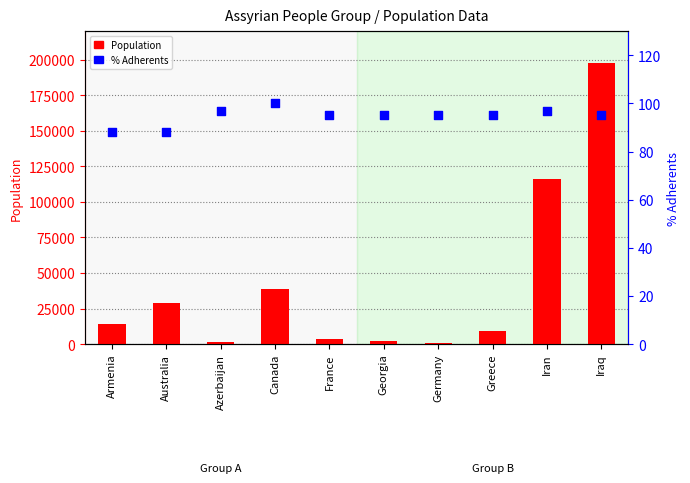

Which series has the largest total across all categories?

Population